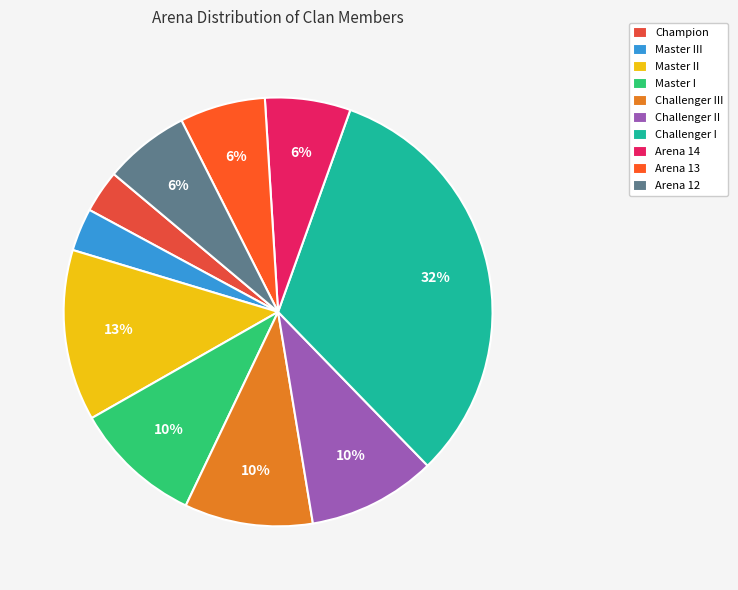

Which category has the biggest portion of the pie?

Challenger I